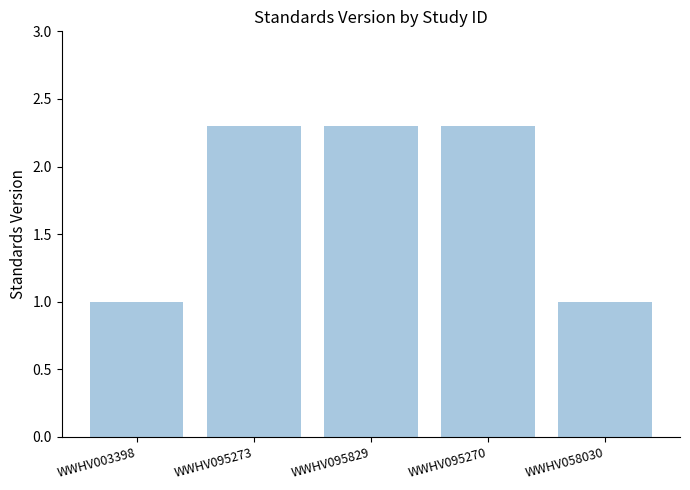

What is the value of the 5th bar from the left?

1.0